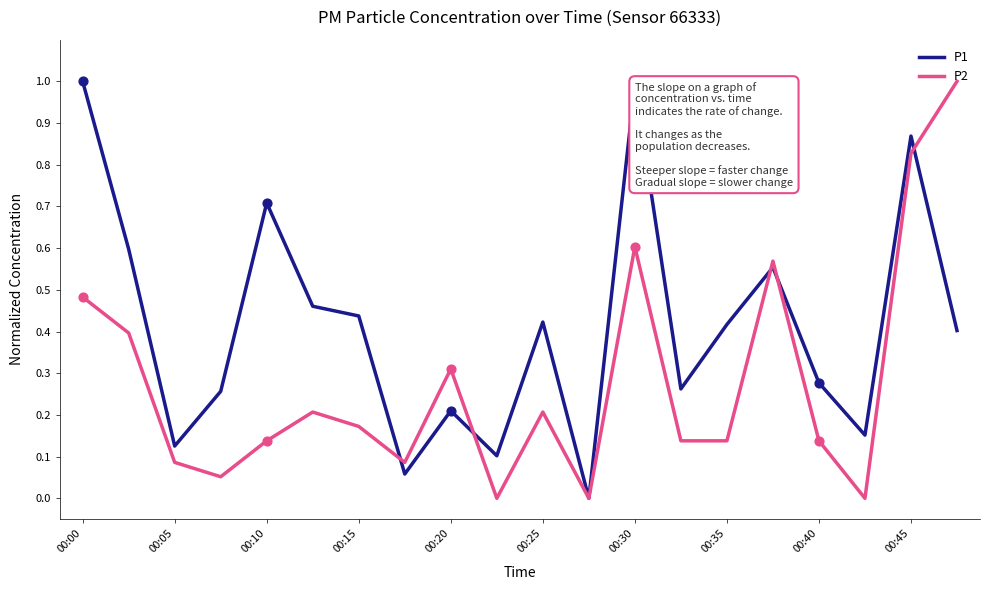

List the series in order of their overall mean, lowest first.

P2, P1